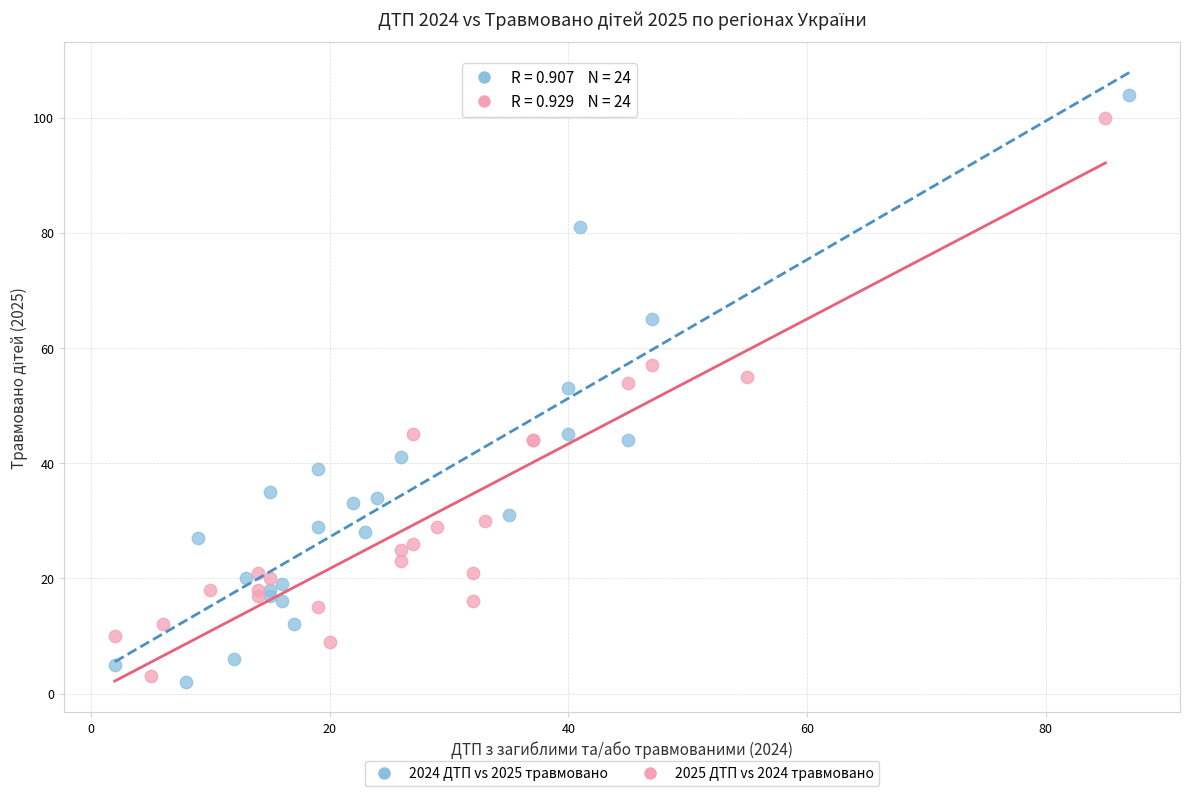

Which series has the widest spread of Y values?

2024 ДТП vs 2025 травмовано